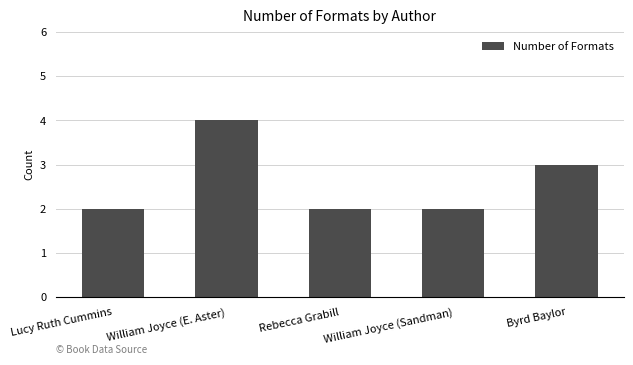

What is the label of the 1st bar from the left?

Lucy Ruth Cummins